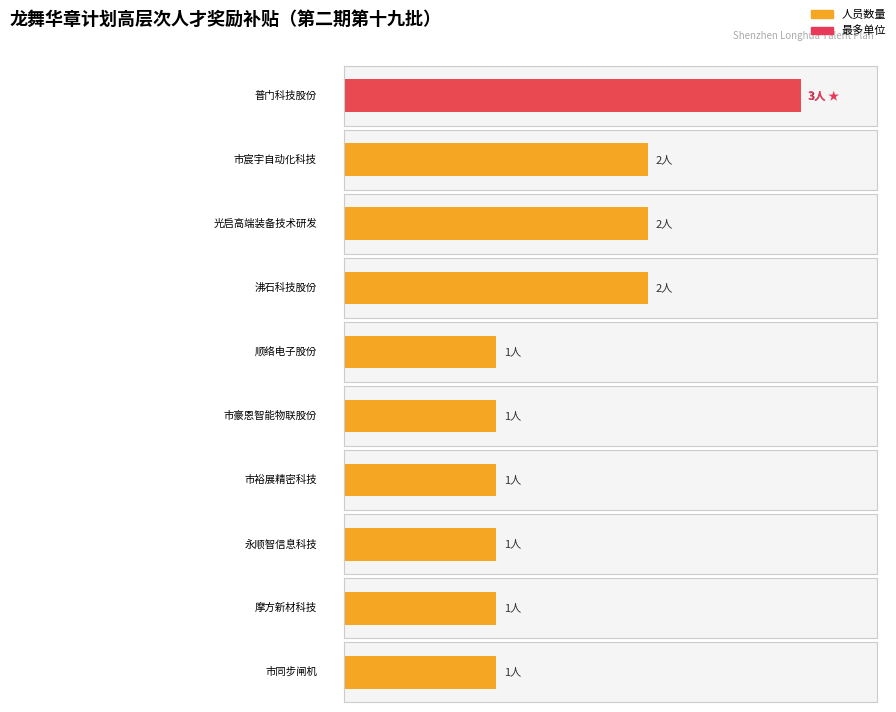

What position from the left is 深圳普门科技股份有限公司?

1